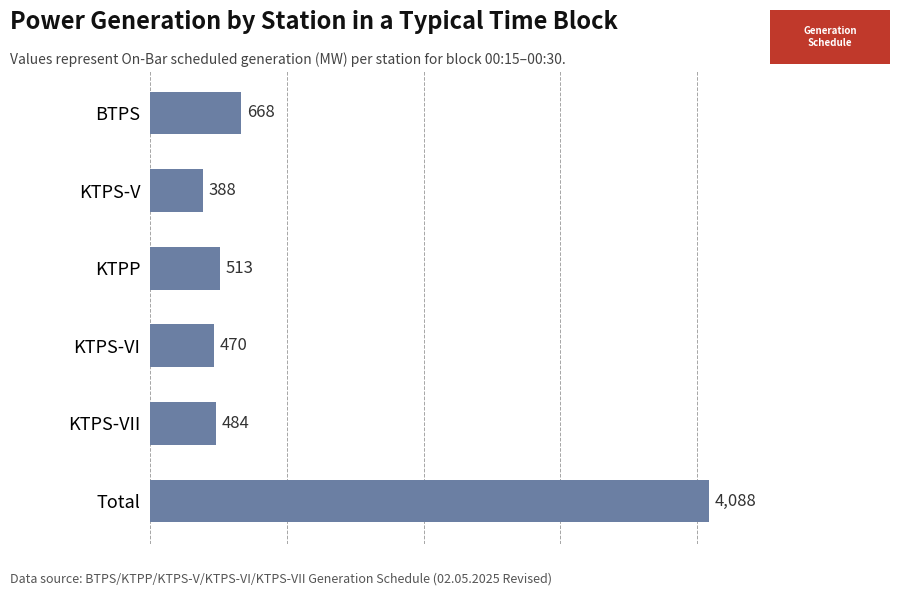

What is the difference between the maximum and second lowest values?

3618.3